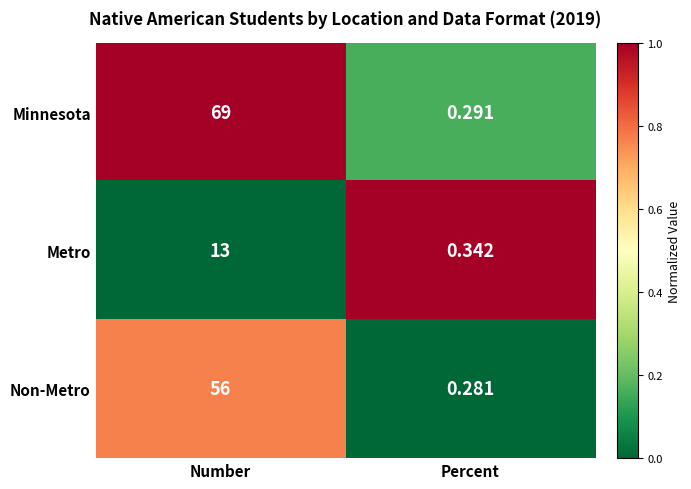

At which label does Non-Metro reach its peak?

Number